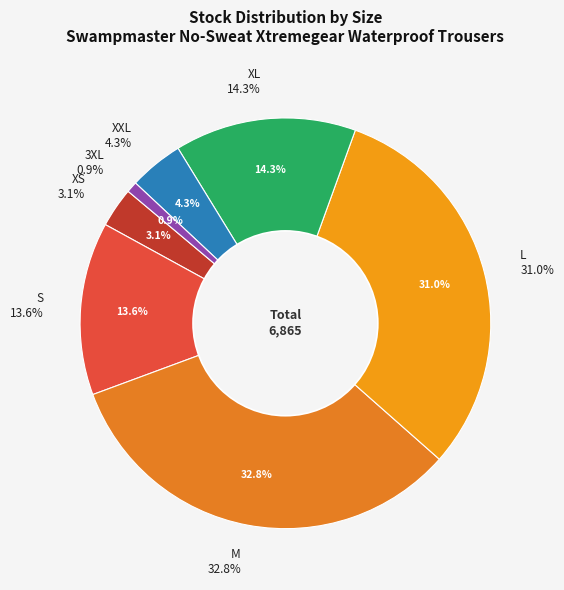

Is it true that S is 14% of the pie?

True